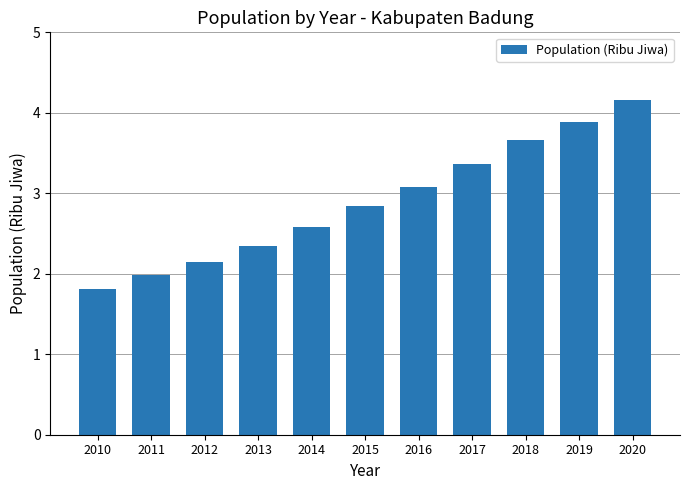

What is the difference between the values at 2020 and 2015?

1.3